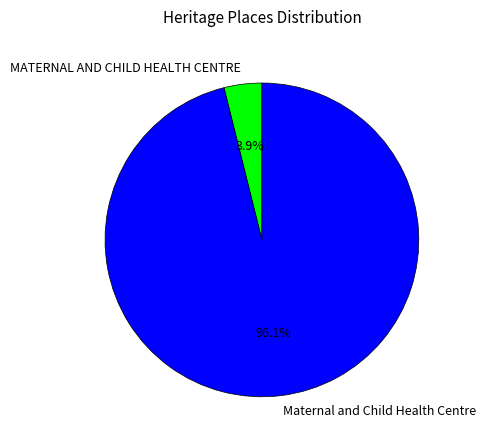

What percentage is the Maternal and Child Health Centre slice, to the nearest percent?

96%